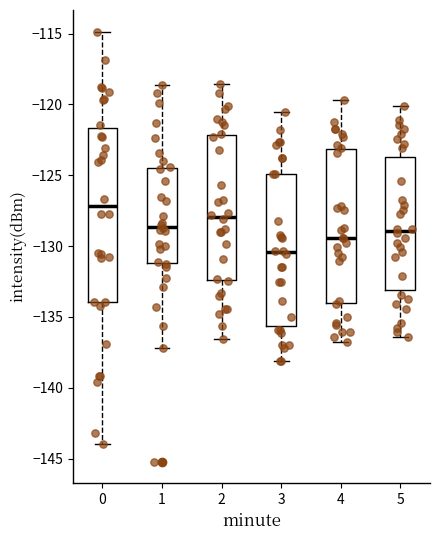

Where is the lower edge of the box at x = 5 on the y-axis? The values are not printed on the chart, so give them approximately, as read against the axis.

-133.0